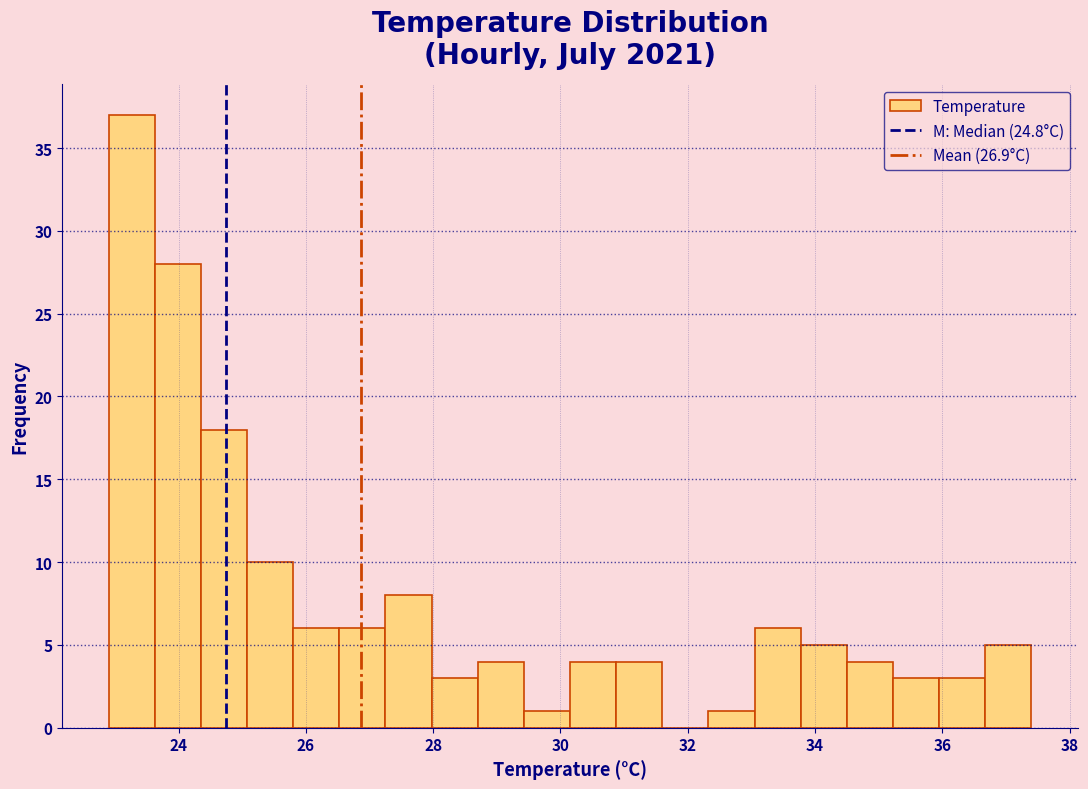

Read against the x-axis, roughly where is the centre of the tallest bar?

23.2